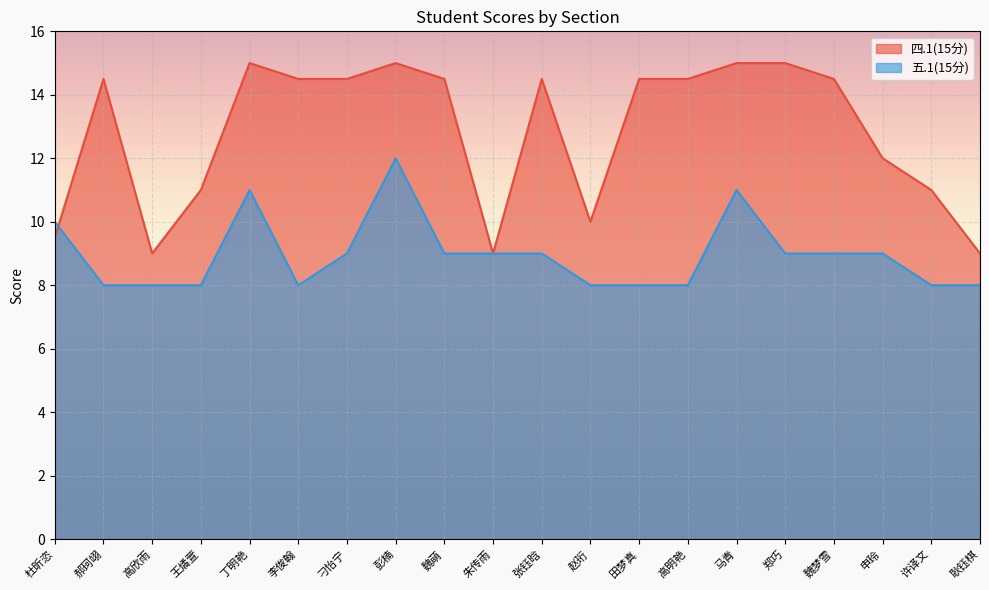

Between 魏萌 and 郑巧, which series saw the biggest shift?

四.1(15分)